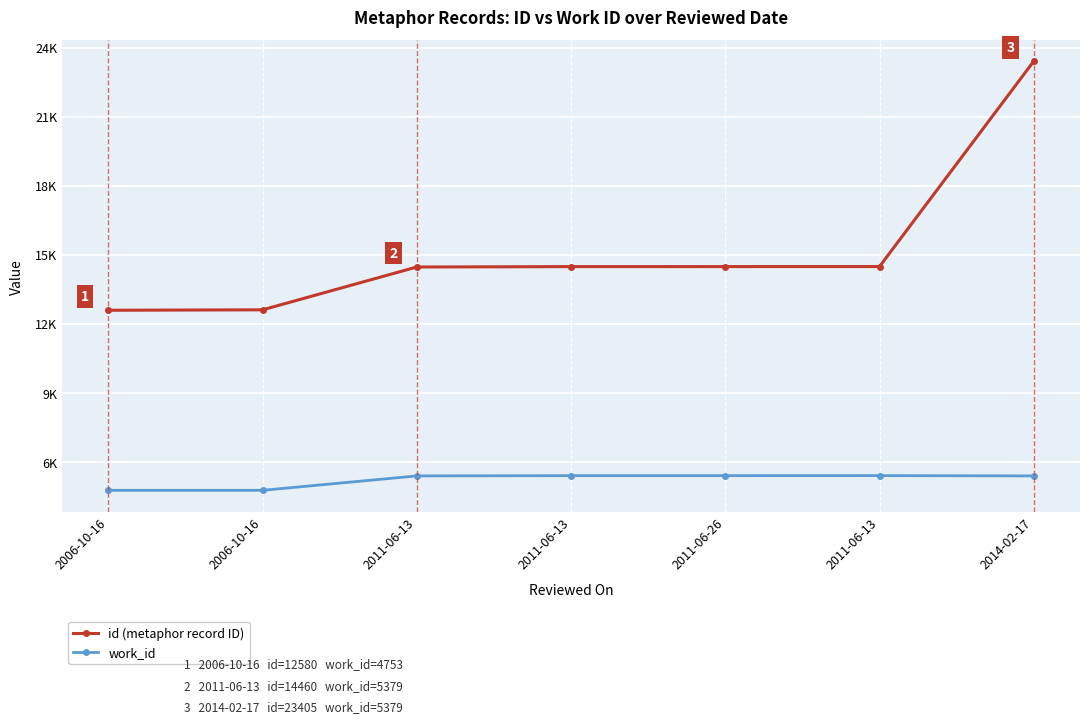

True or false: id (metaphor record ID) and work_id intersect in this chart.

False